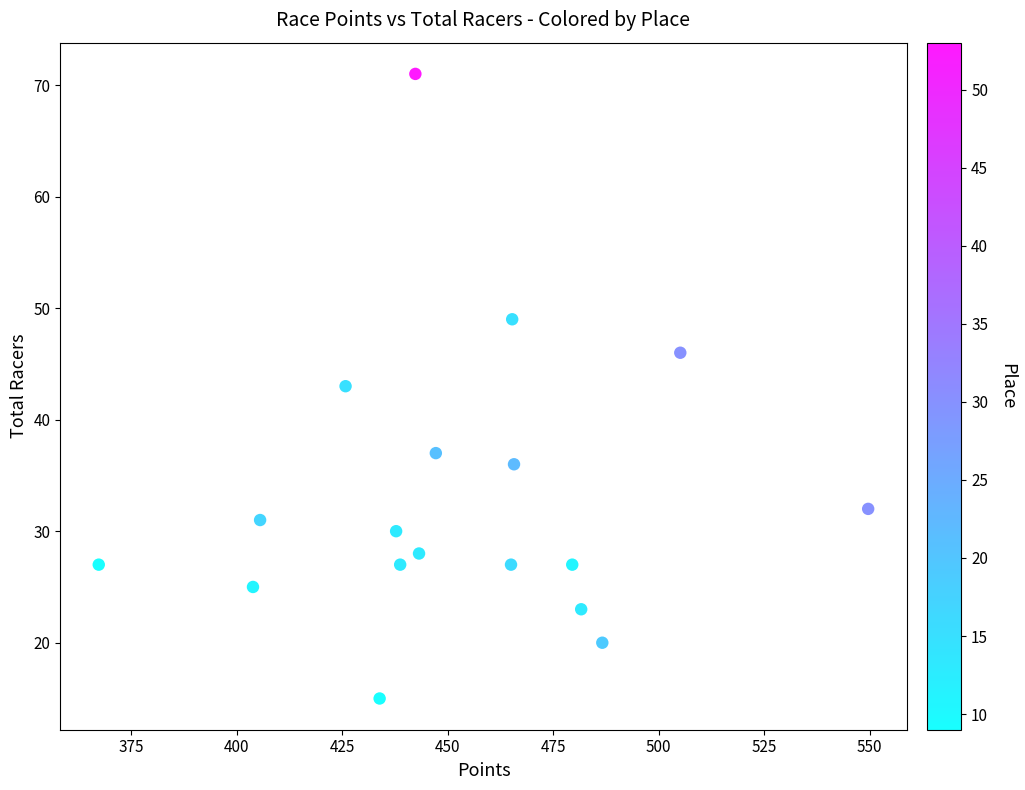

What is the range of Y values (max minus min)?

56